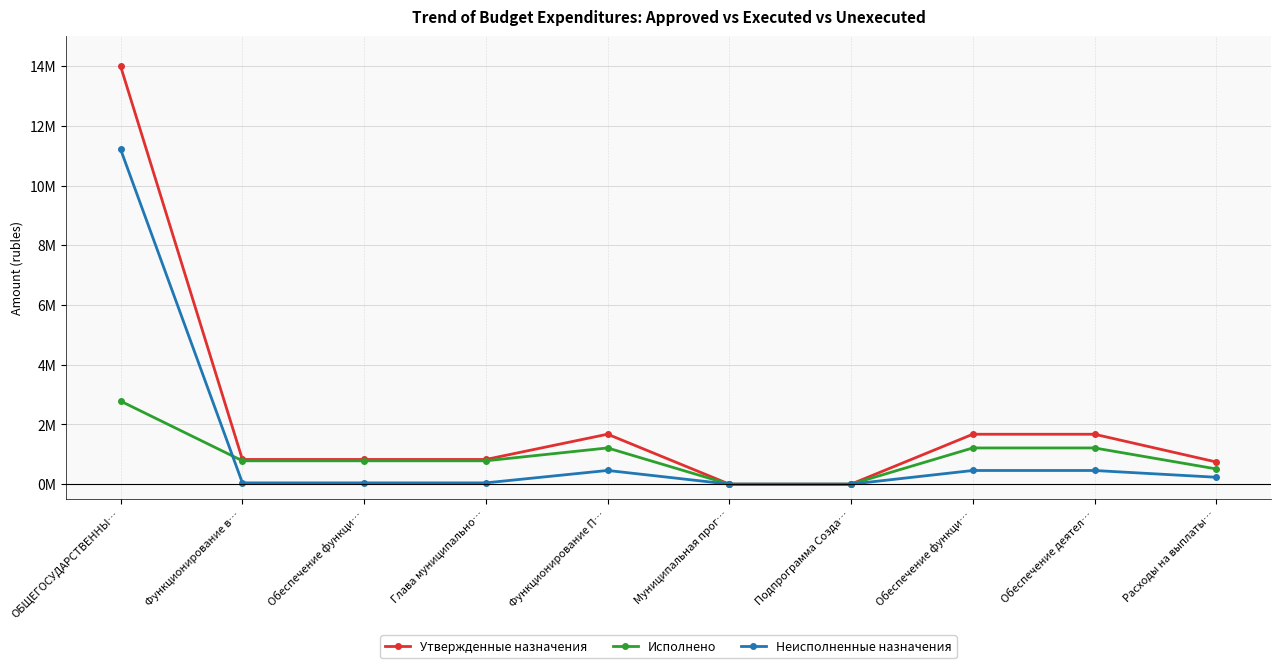

True or false: Утвержденные назначения has a value of 1673866.0 at Функционирование П….

True